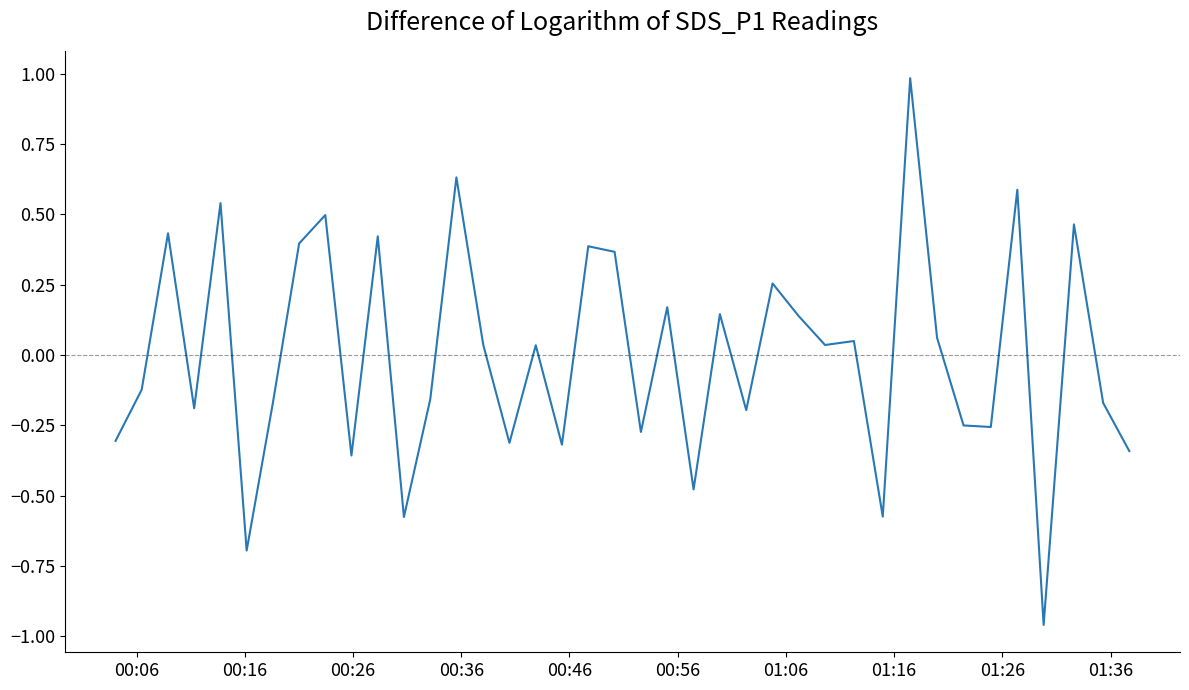

What is the difference between the maximum and minimum values?

1.9